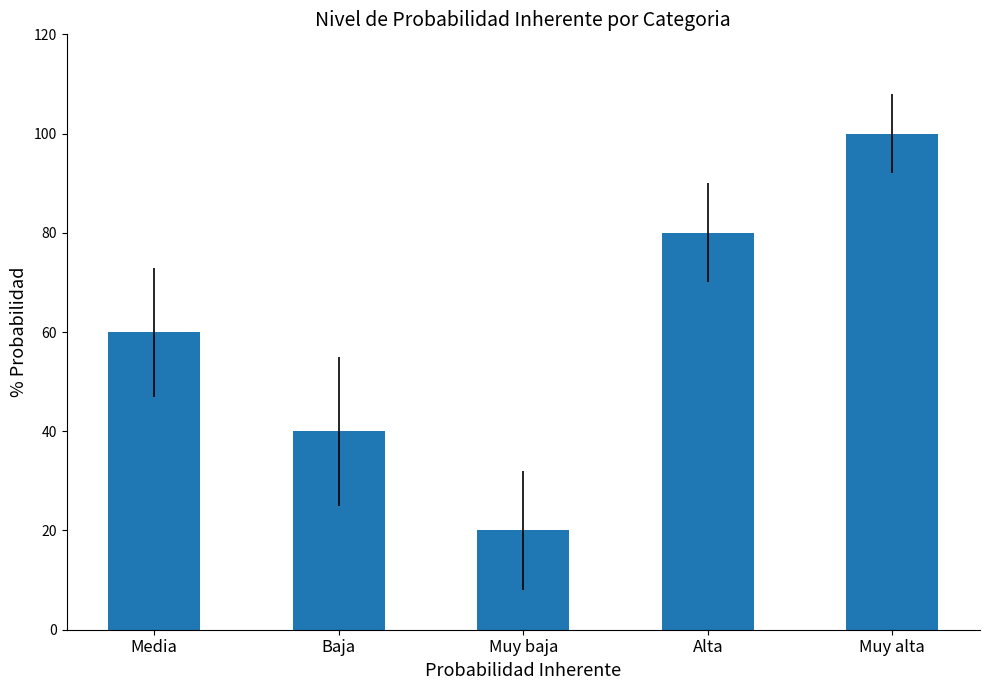

Between Baja and Media, which is larger?

Media